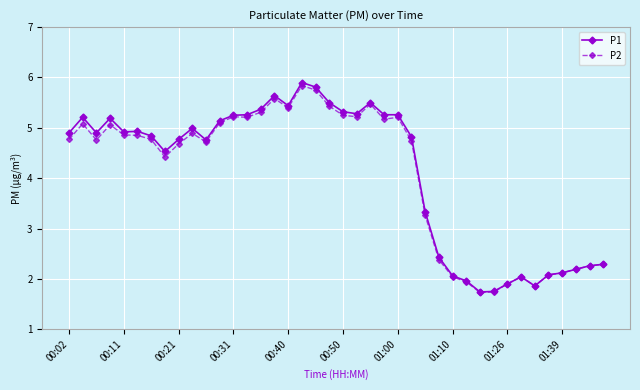

True or false: P2 has more than 2 interior local peaks.

True